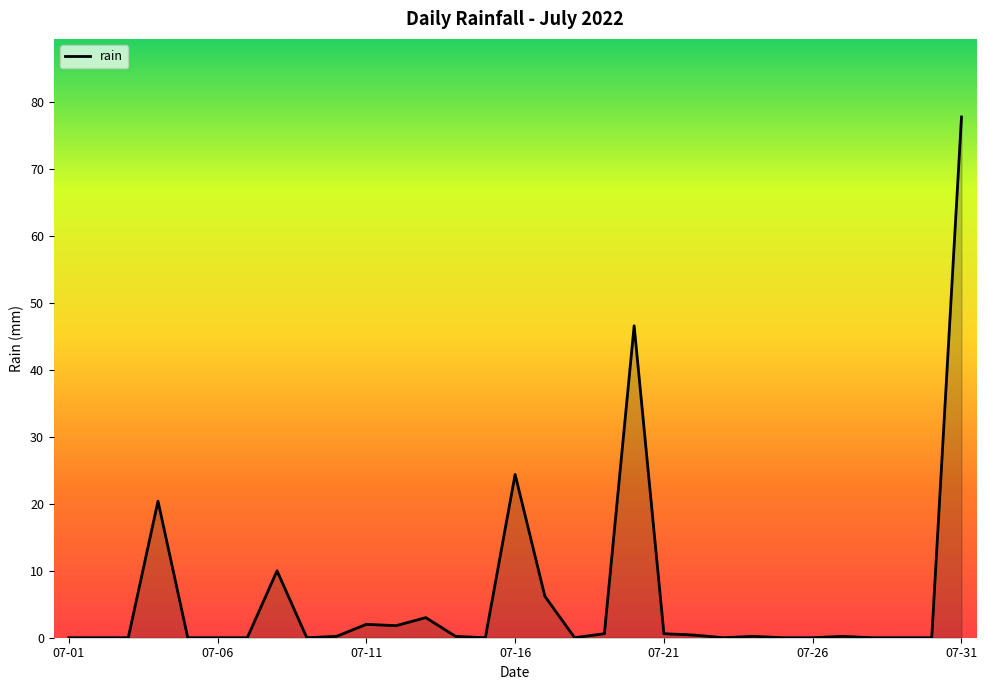

What is the greatest value displayed?

77.8